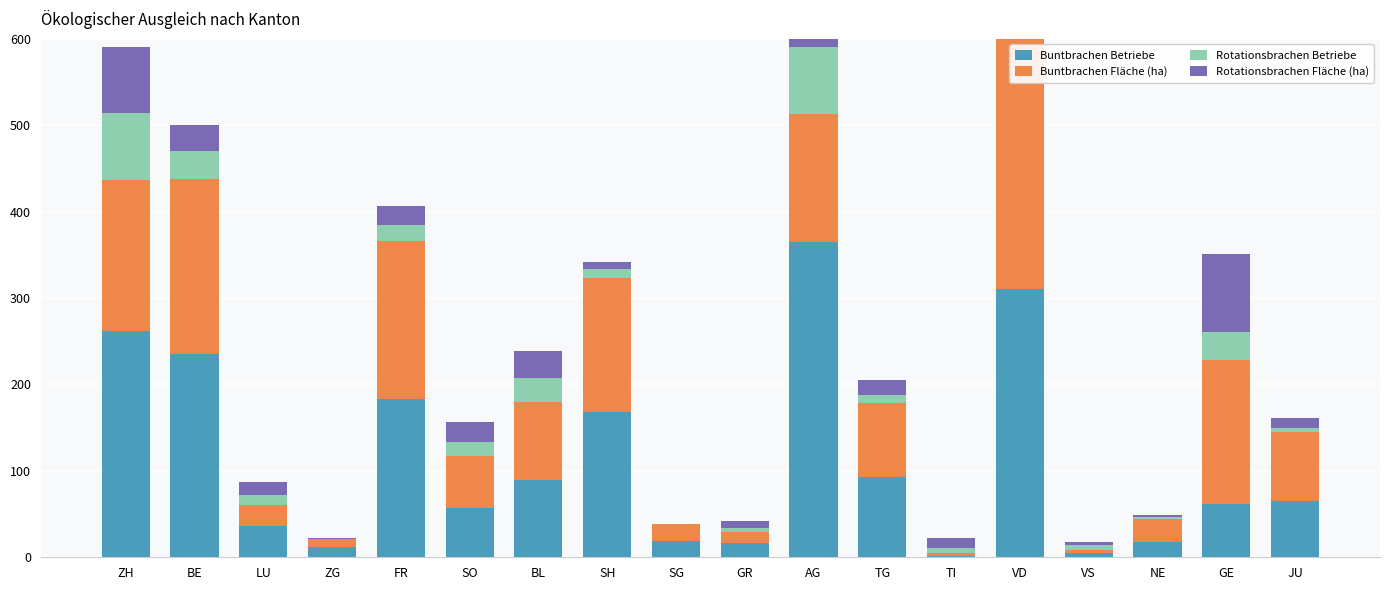

What is the label of the 18th bar from the left?

JU